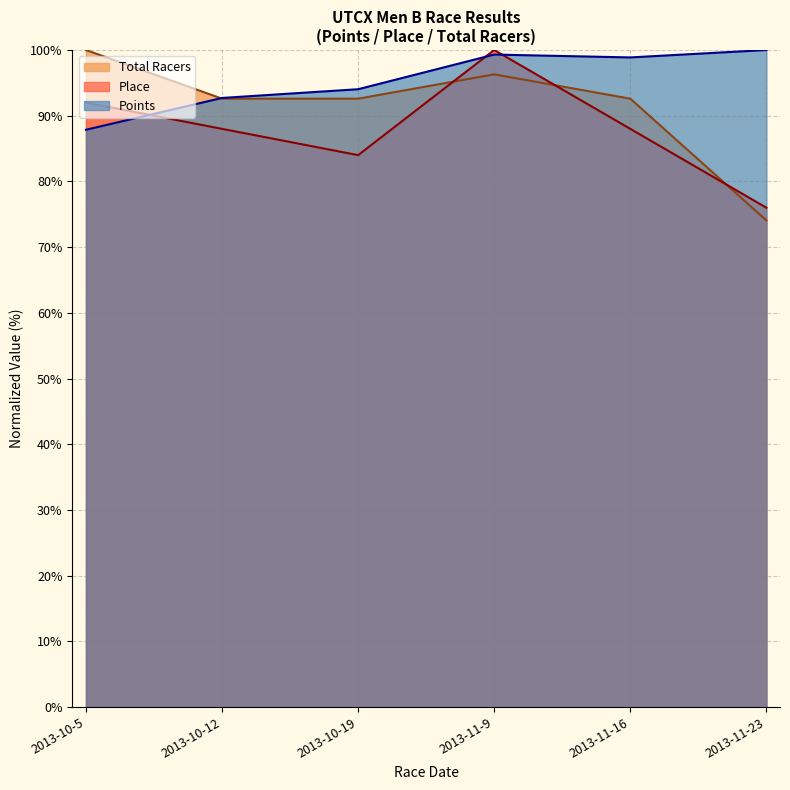

What is the label of the 1st point from the right?

2013-11-23